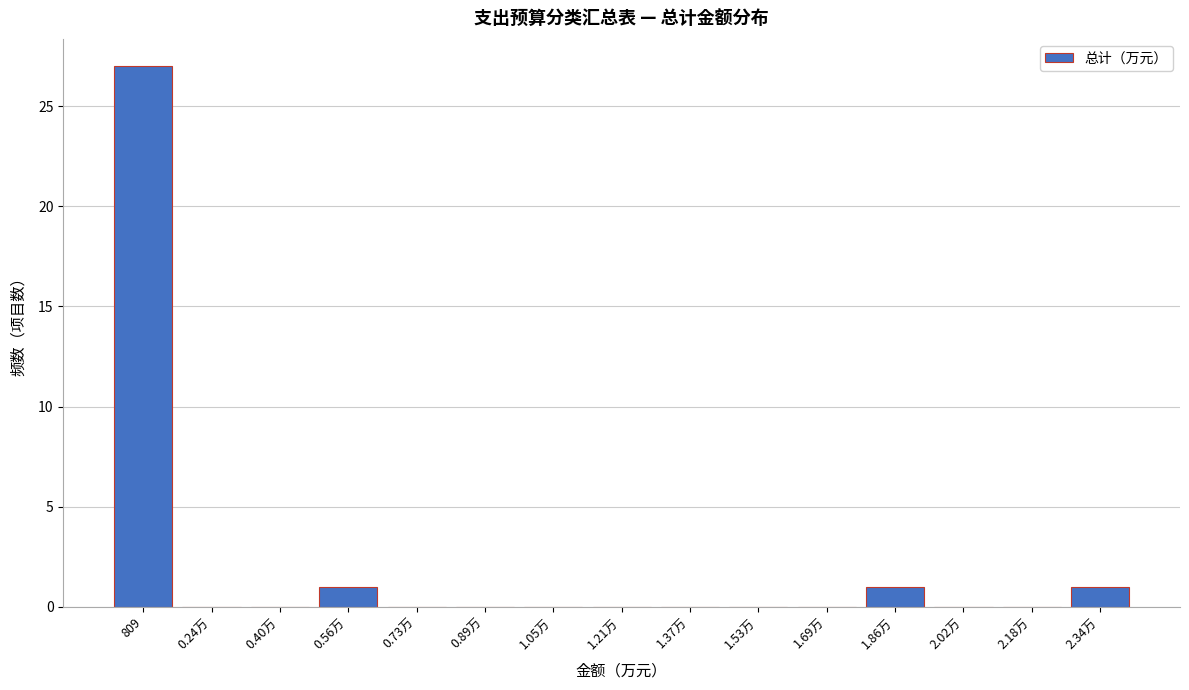

Reading left to right, extract all data points from this chart.

809=27	0.24万=0	0.40万=0	0.56万=1	0.73万=0	0.89万=0	1.05万=0	1.21万=0	1.37万=0	1.53万=0	1.69万=0	1.86万=1	2.02万=0	2.18万=0	2.34万=1